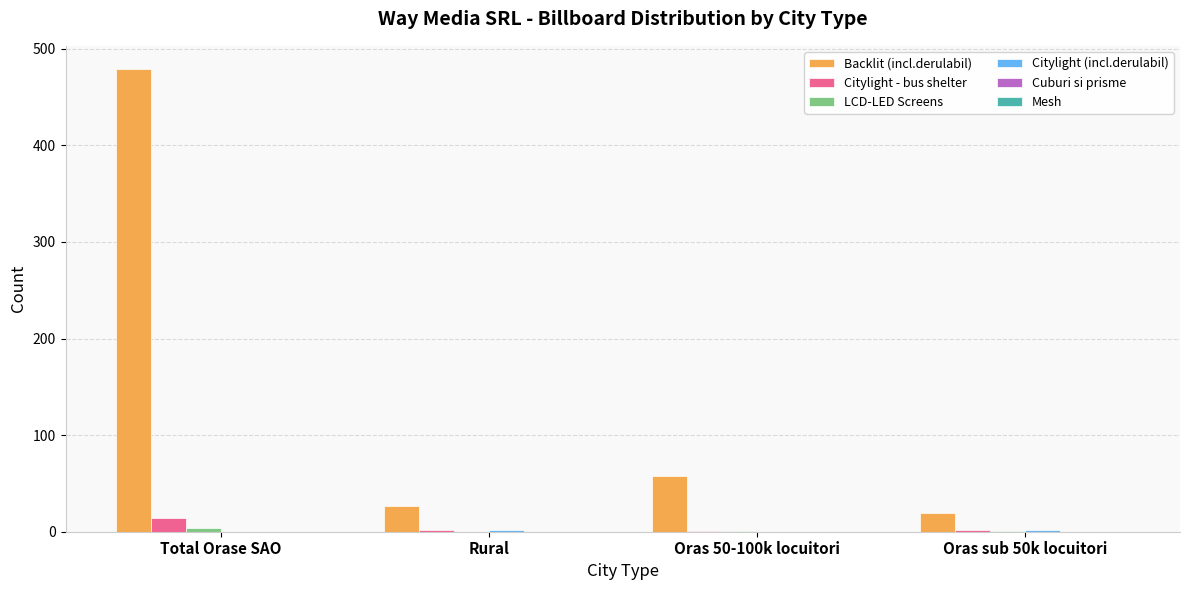

Which series has the widest spread of values?

Backlit (incl.derulabil)